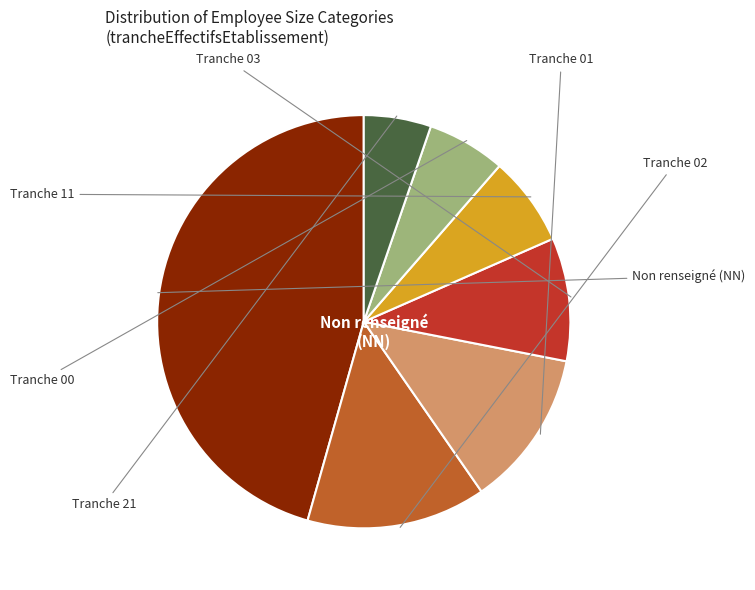

Does any single category account for the majority?

No